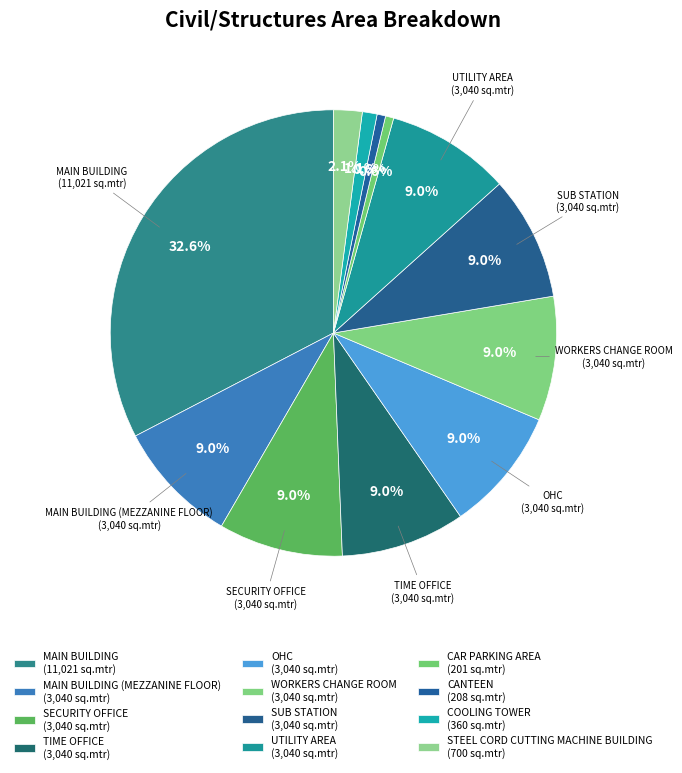

Count the number of slices in the pie.

12